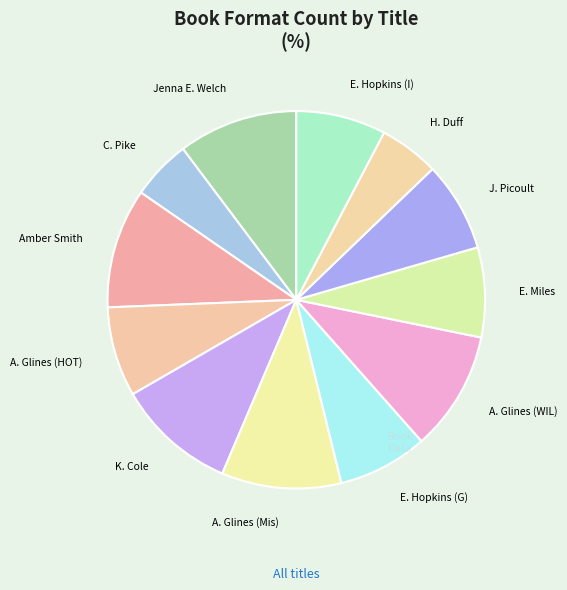

Count the number of slices in the pie.

12